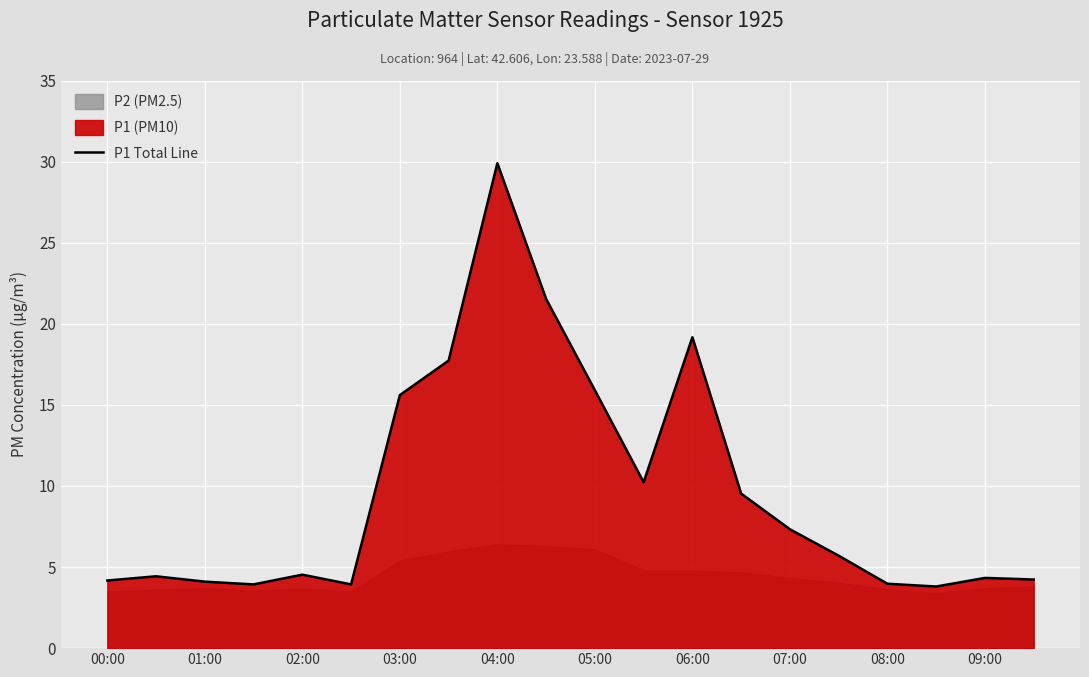

The P1 Total Line series shows 7.3 at 07:00. True or false?

True